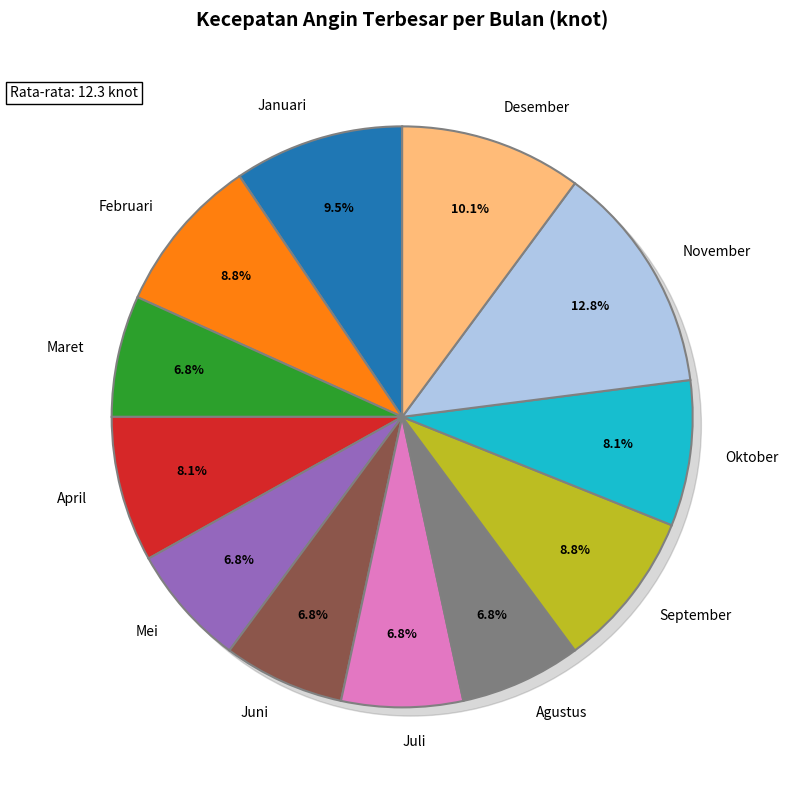

How many slices are in this pie chart?

12